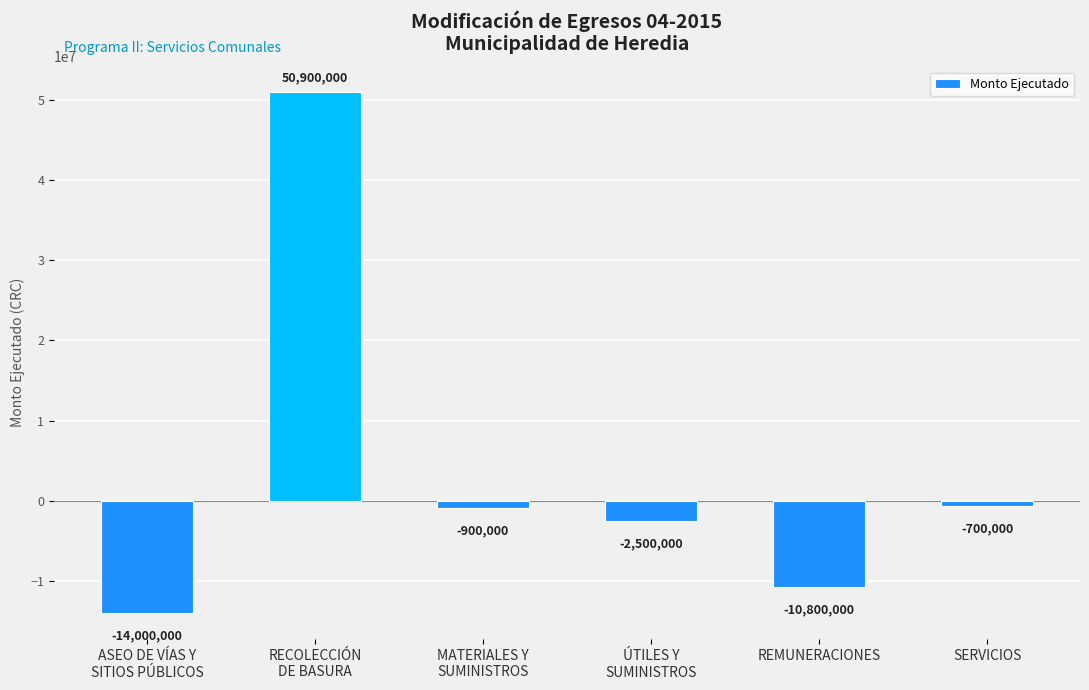

At which category does the chart reach its peak across all series?

RECOLECCIÓN
DE BASURA